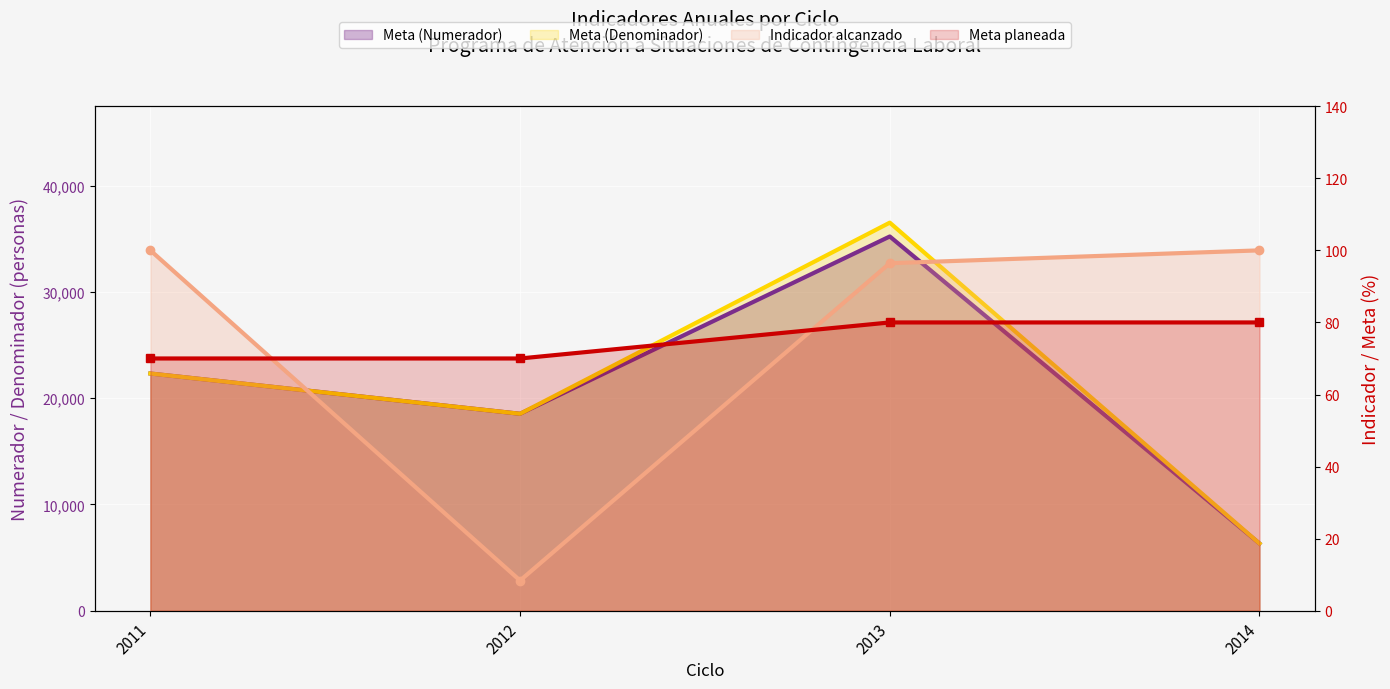

Rank the series at 2014 from highest to lowest value.

Meta (Numerador), Meta (Denominador), Indicador alcanzado, Meta planeada